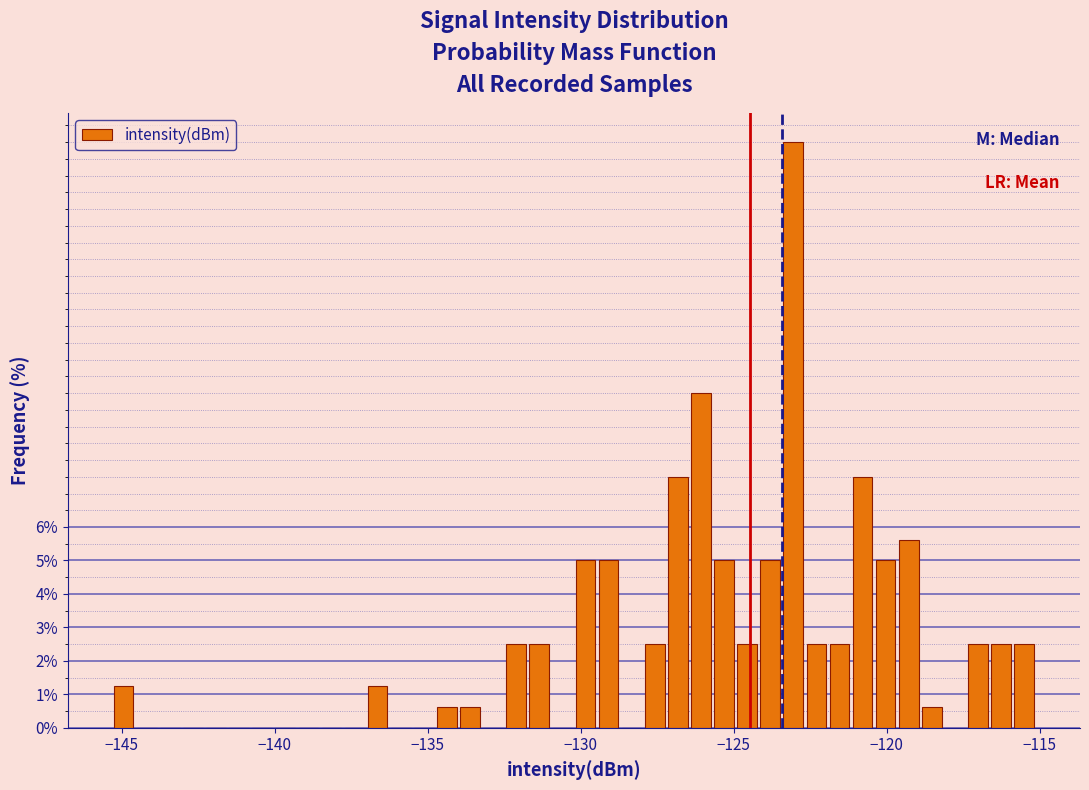

Read against the x-axis, roughly where is the centre of the tallest bar?

-123.0